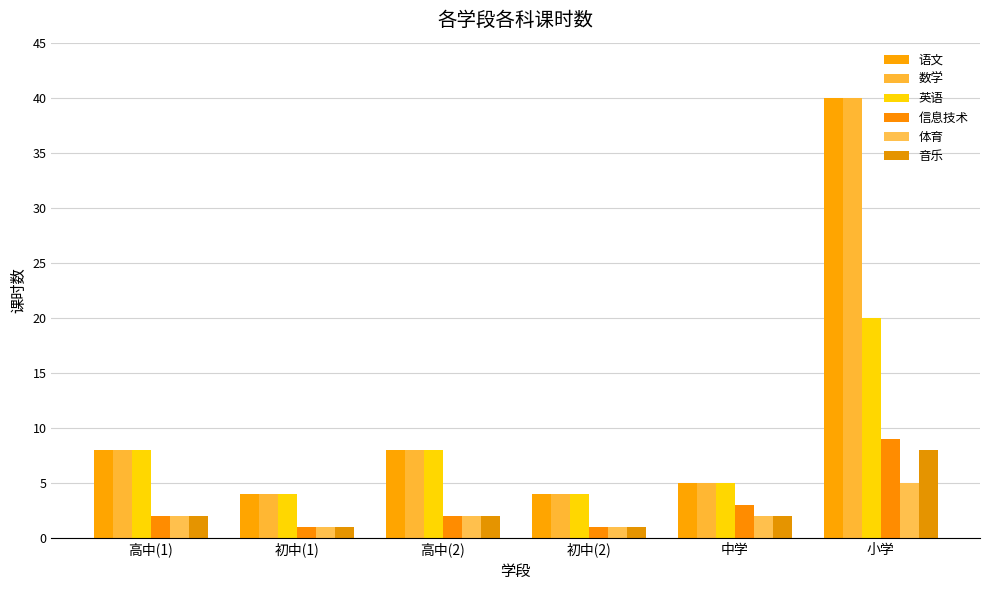

At which label does 音乐 first exceed 2?

小学